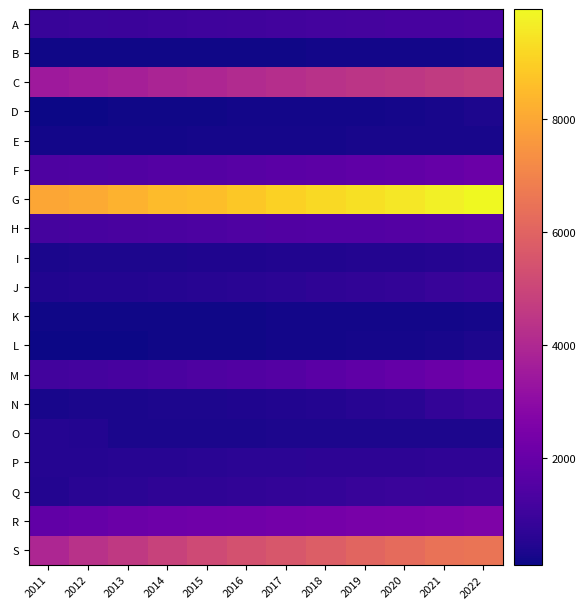

Rank the series by their maximum value, from lowest to highest.

K, B, E, L, D, O, I, P, N, J, Q, A, H, F, M, R, C, S, G